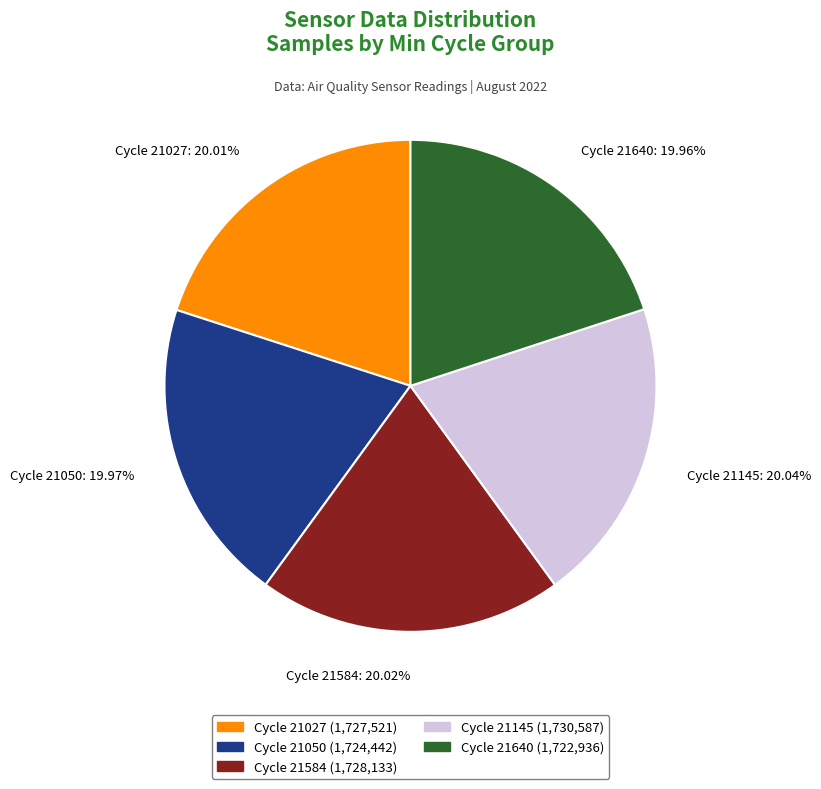

Combined, do Cycle 21640: 19.96% and Cycle 21145: 20.04% account for over 50%?

No